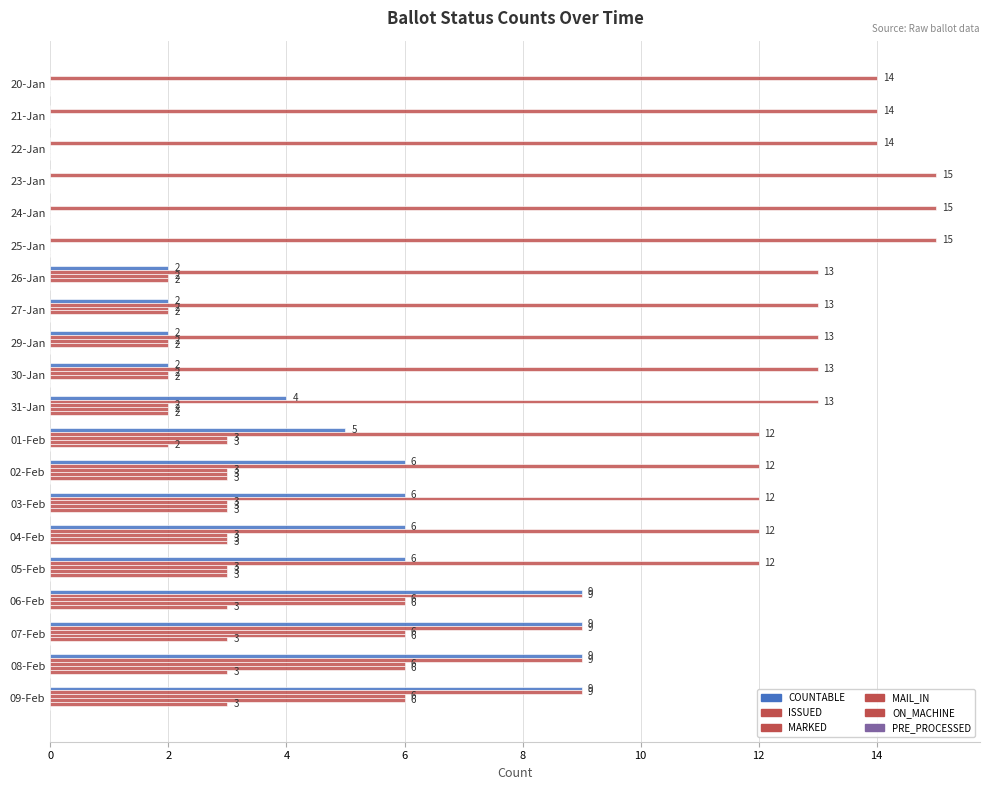

Count the number of categories in the chart.

20